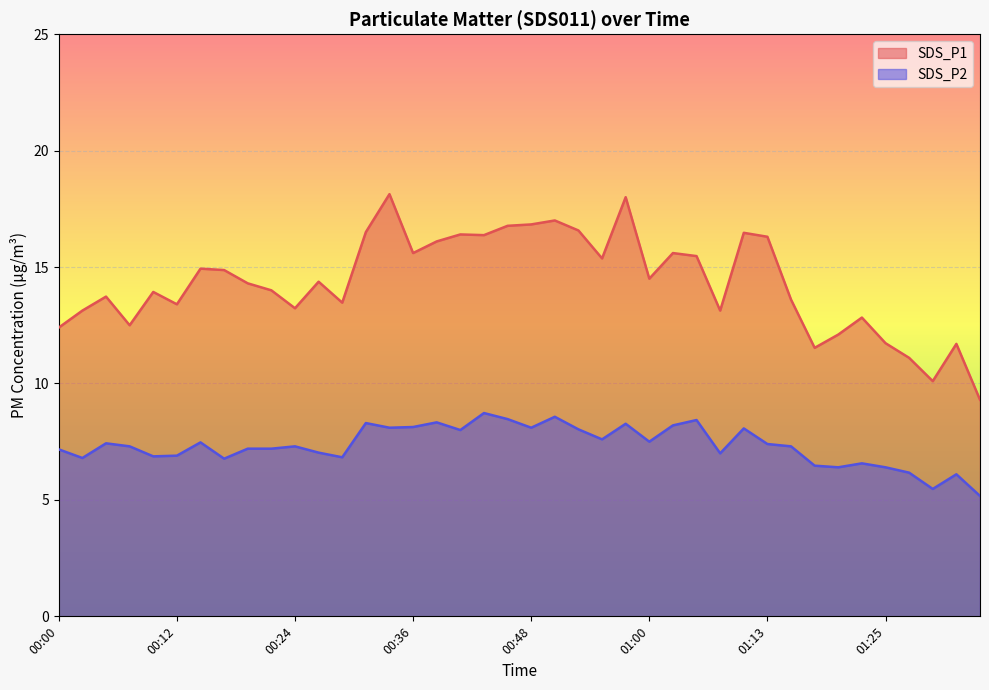

Where is the first local minimum for SDS_P2?

00:02